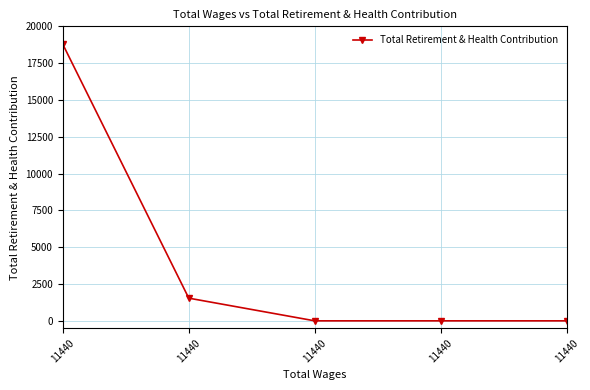

List the labels in order of value, largest first.

11440, 11440, 11440, 11440, 11440